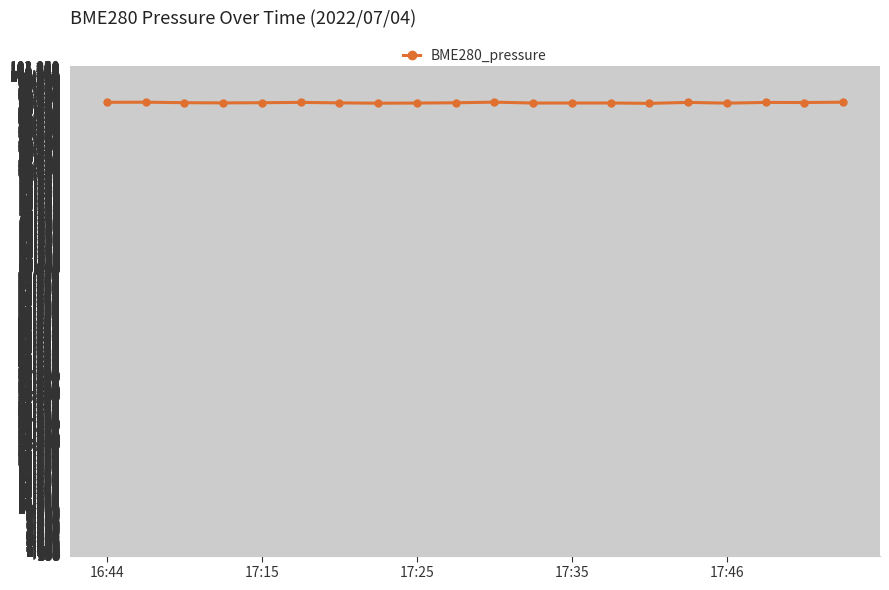

What is the smallest value displayed?

94241.3